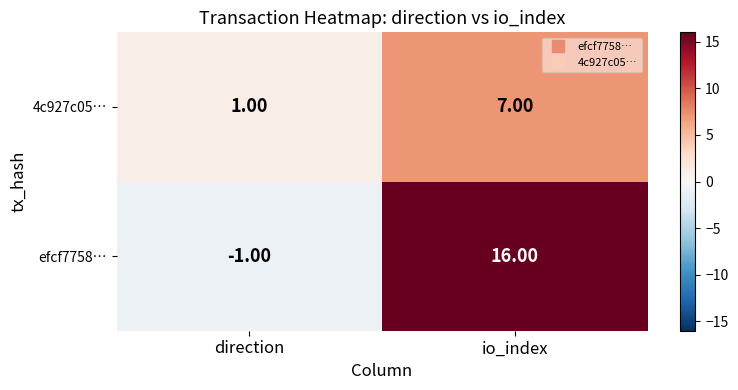

Which category has the highest value in the efcf7758… series?

io_index